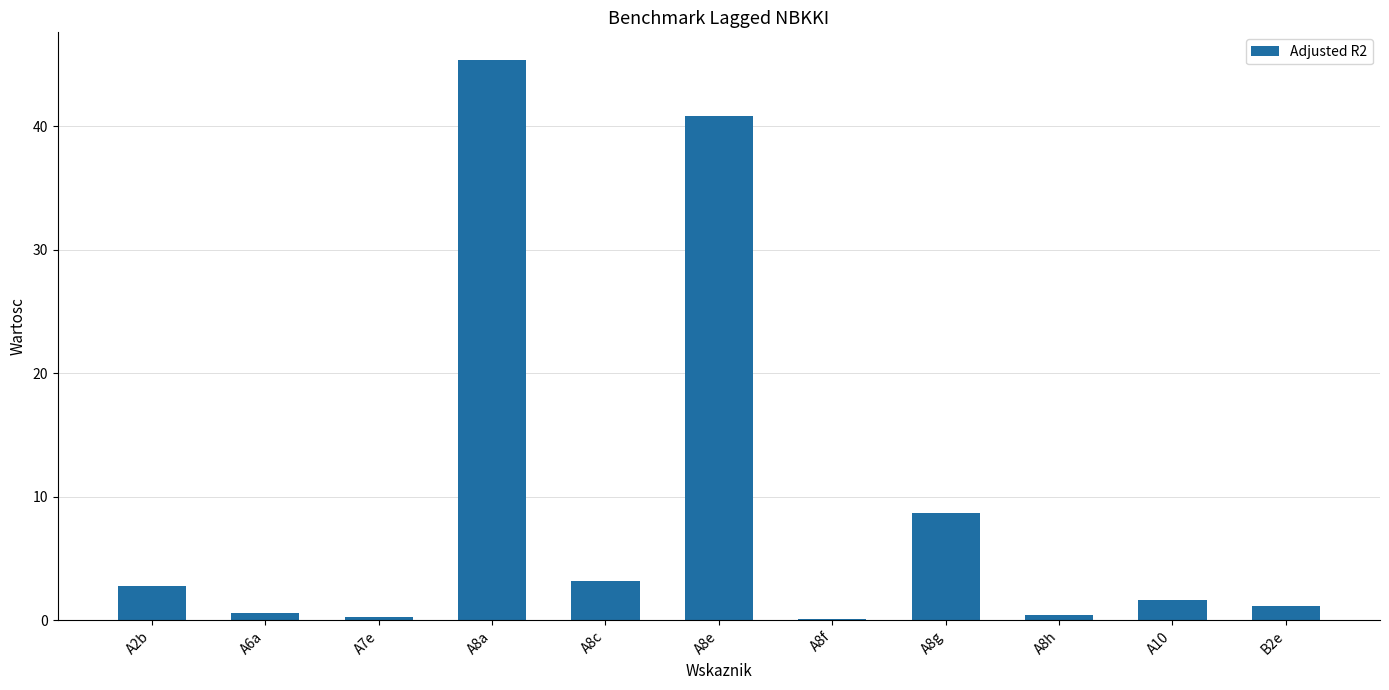

What is the ratio of the value at A8g to the value at B2e?

7.7